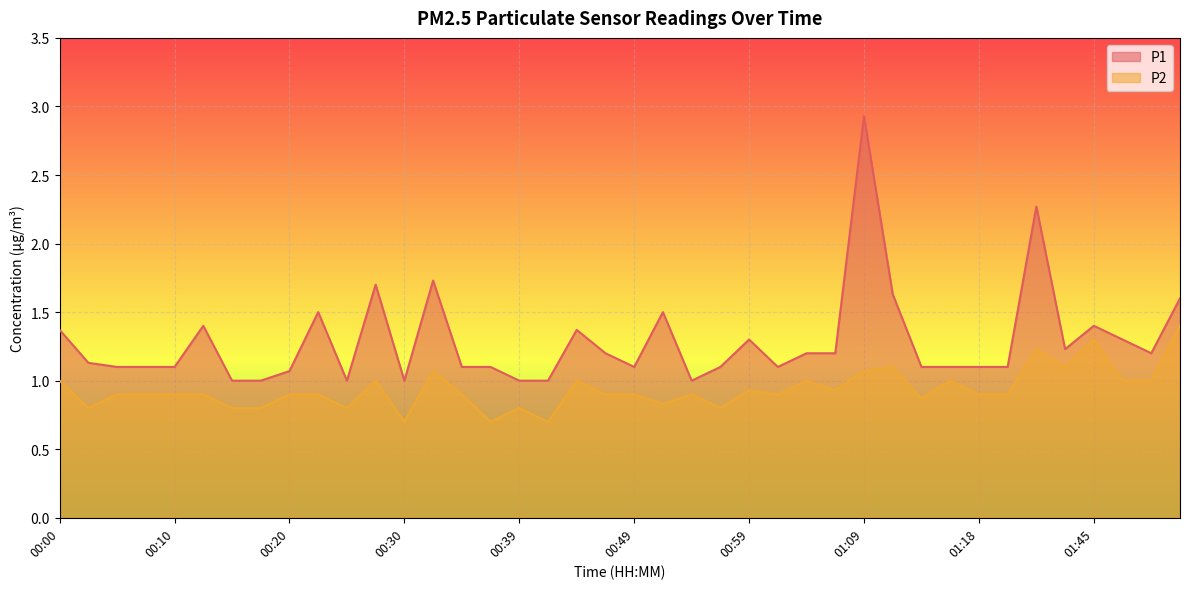

List the series in order of their peak value, highest first.

P1, P2